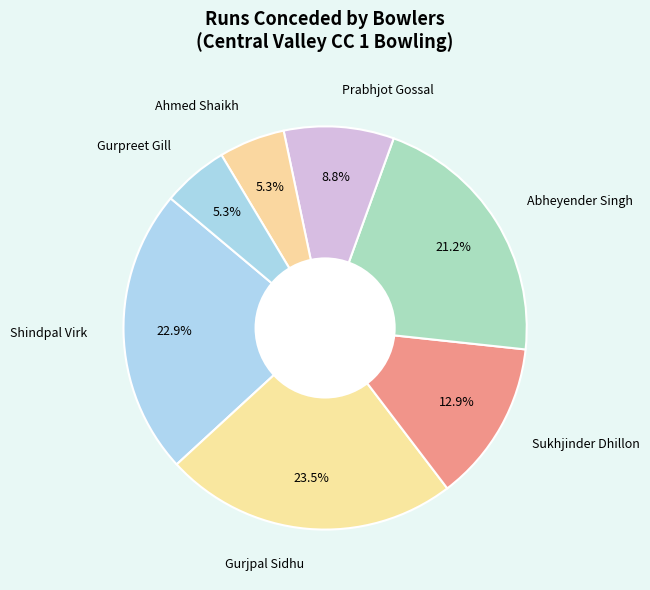

Count the number of slices in the pie.

7